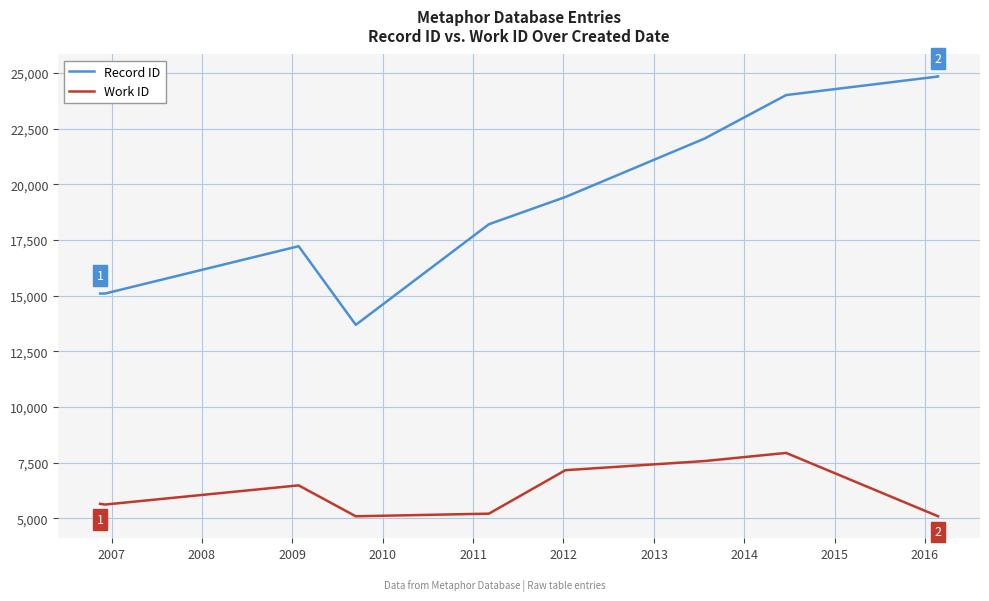

What are all the series names shown in the legend?

Record ID, Work ID